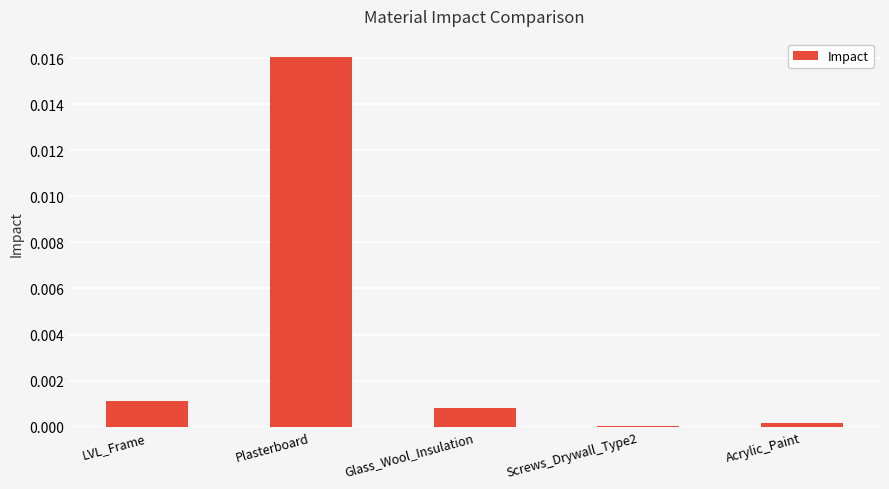

Between Plasterboard and Screws_Drywall_Type2, which is larger?

Plasterboard